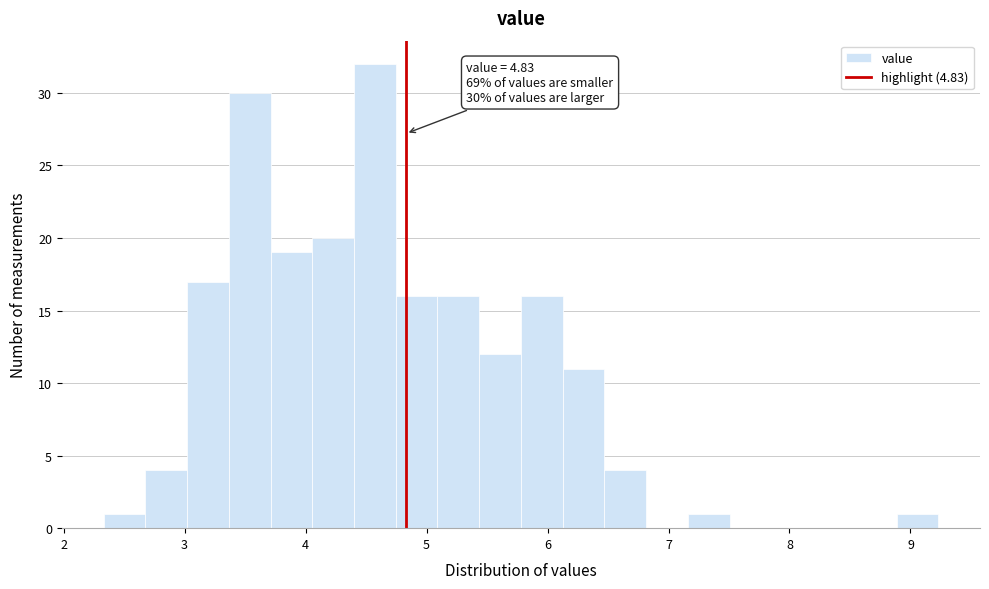

Read against the x-axis, roughly where is the centre of the tallest bar?

4.6